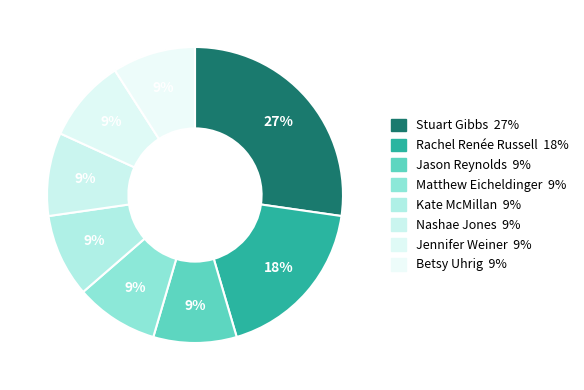

Combined, do Betsy Uhrig and Stuart Gibbs account for over 50%?

No